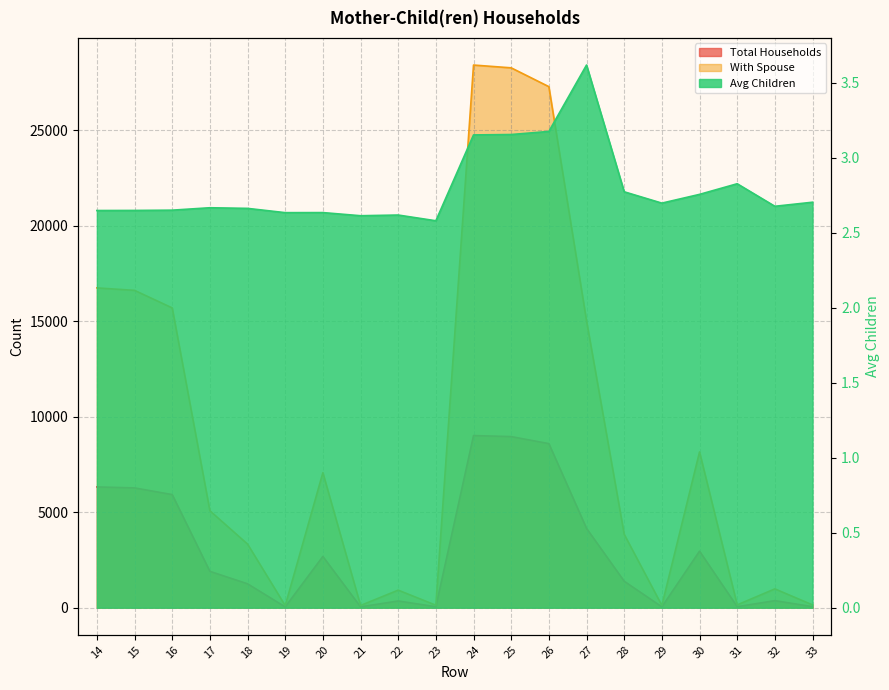

True or false: Avg Children has more than 1 points higher than both neighbors.

True